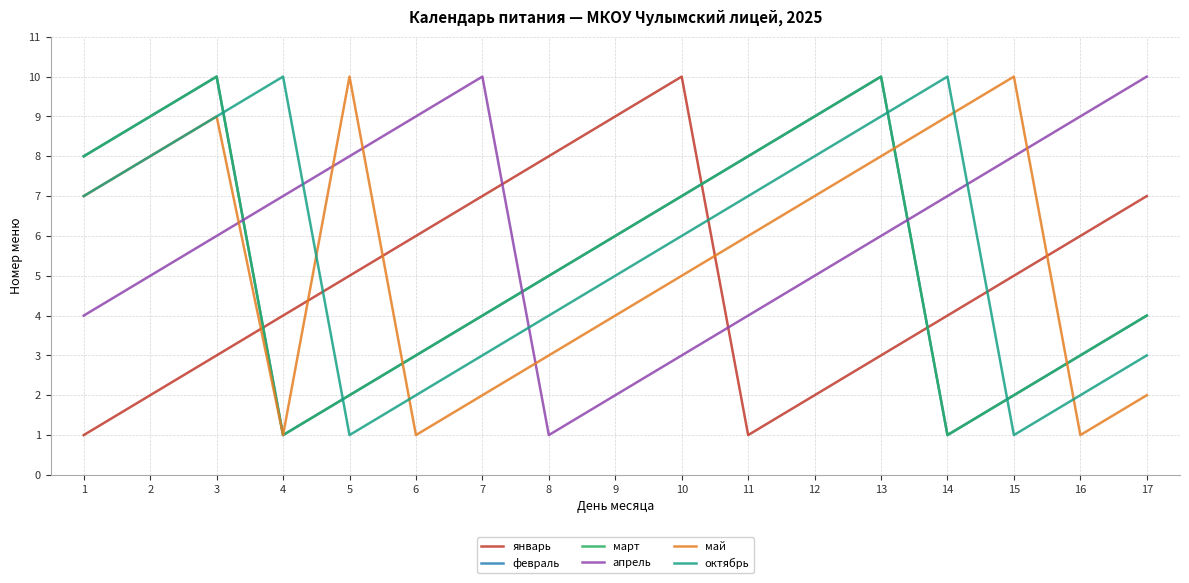

Where does the февраль series first go above 5?

1